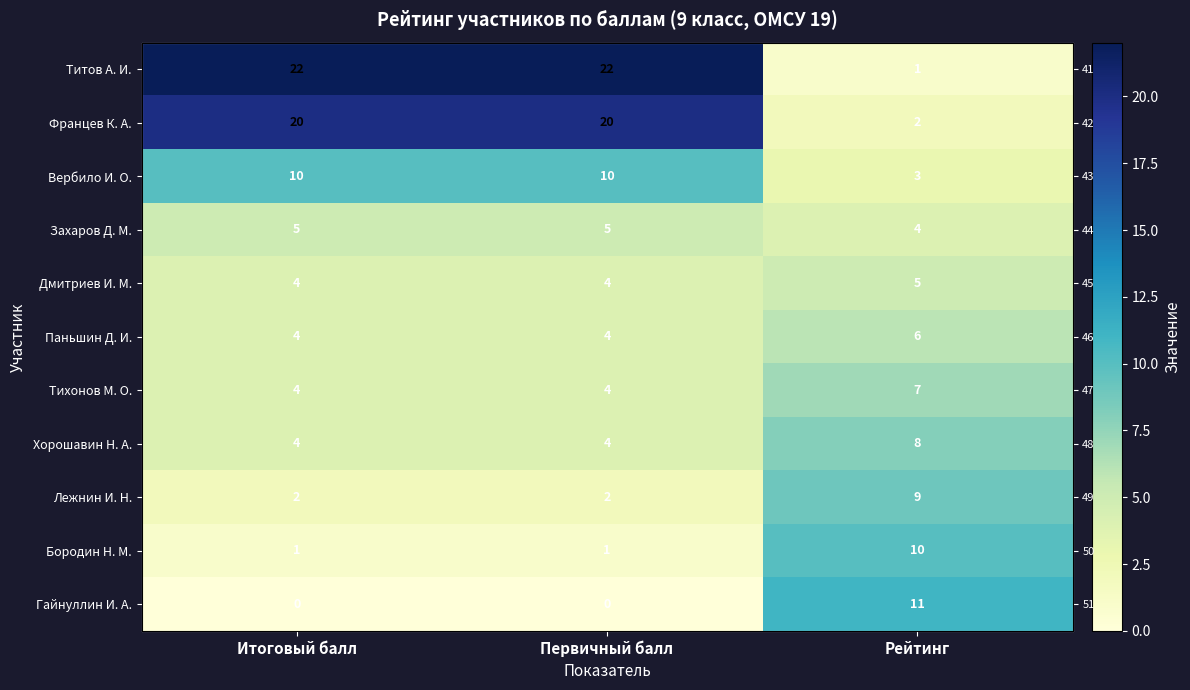

What is the average value of the Лежнин И. Н. series?

4